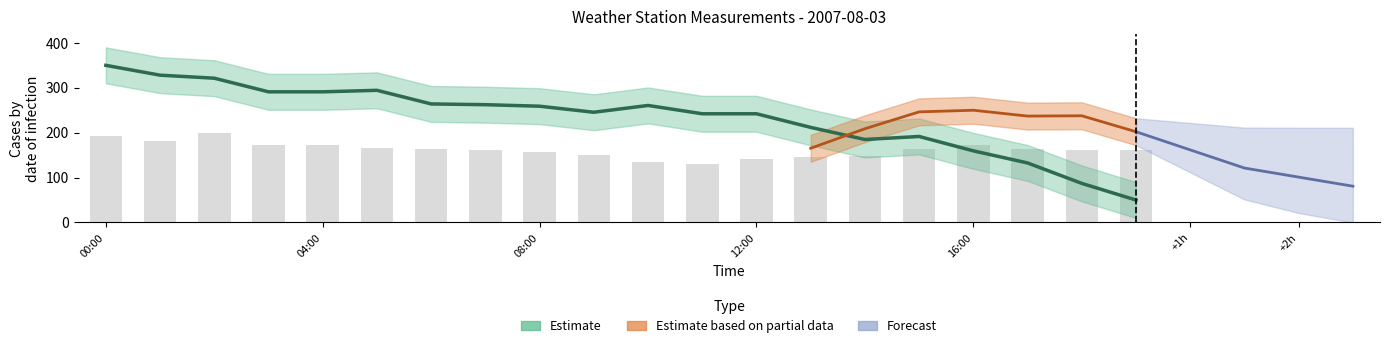

Reading left to right, list all the values displayed in this chart.

192.1	181.9	200.0	171.8	172.9	166.1	163.8	160.5	155.9	151.4	134.5	131.1	141.2	145.8	148.0	163.8	171.8	162.7	161.6	161.6